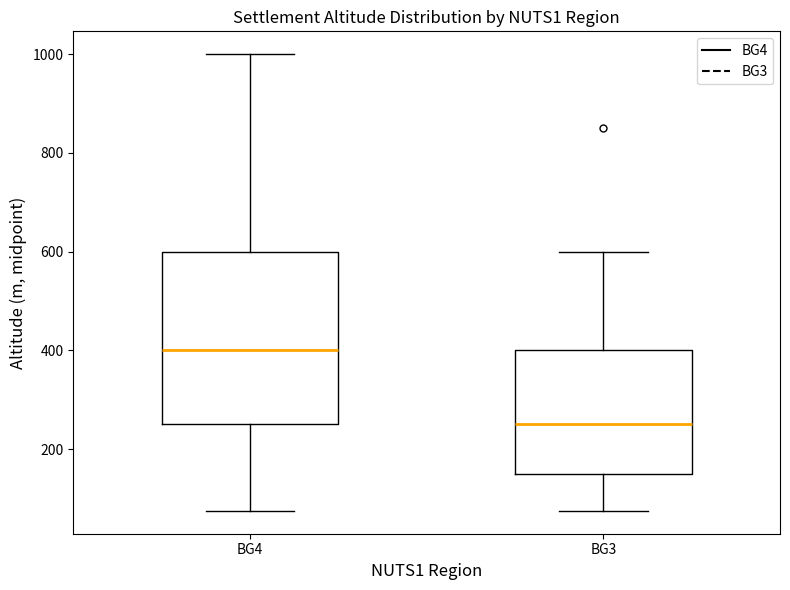

Reading left to right, read every box against the y-axis: the position of its median line, the range the box covers, and the ends of its whiskers. The values are not printed on the chart, so give them approximately, as read against the axis.

BG4: median 400, box 260 to 600, whiskers 80 to 1000
BG3: median 260, box 160 to 400, whiskers 80 to 600